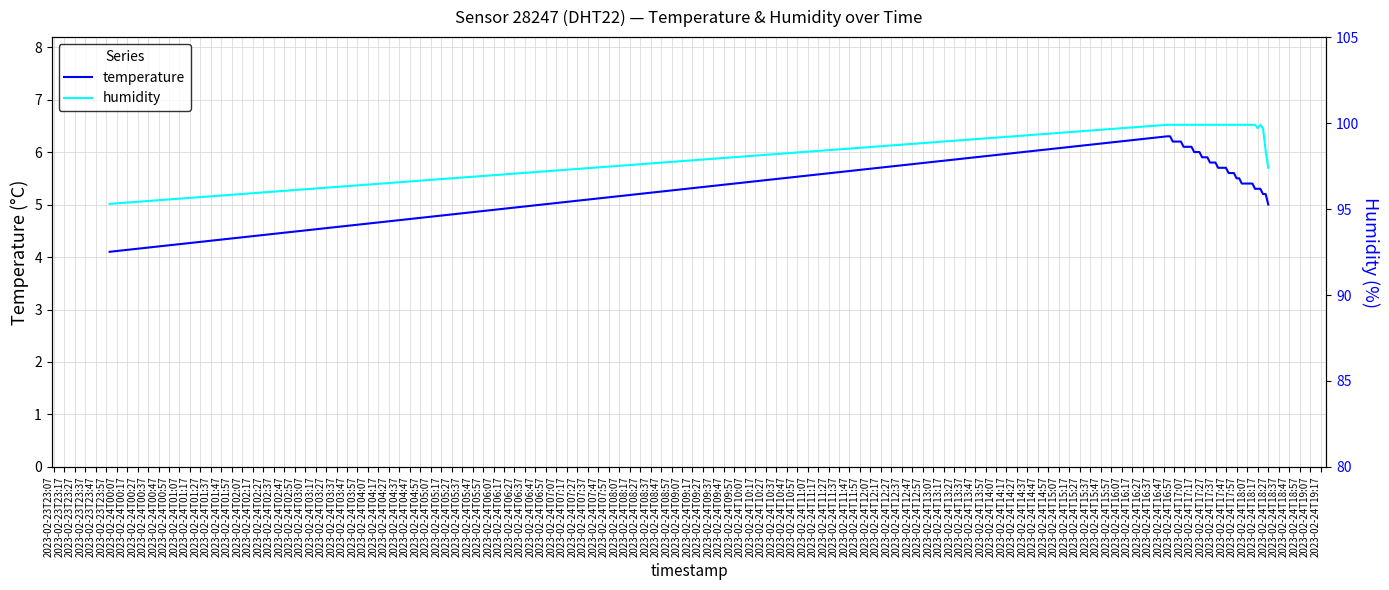

What is the minimum value for temperature?

4.1